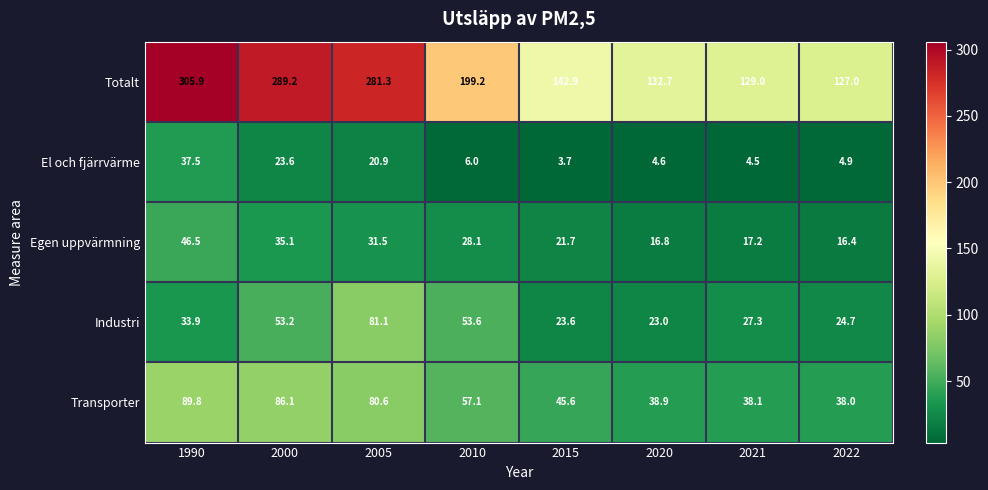

At which category is the sum across all series the highest?

1990